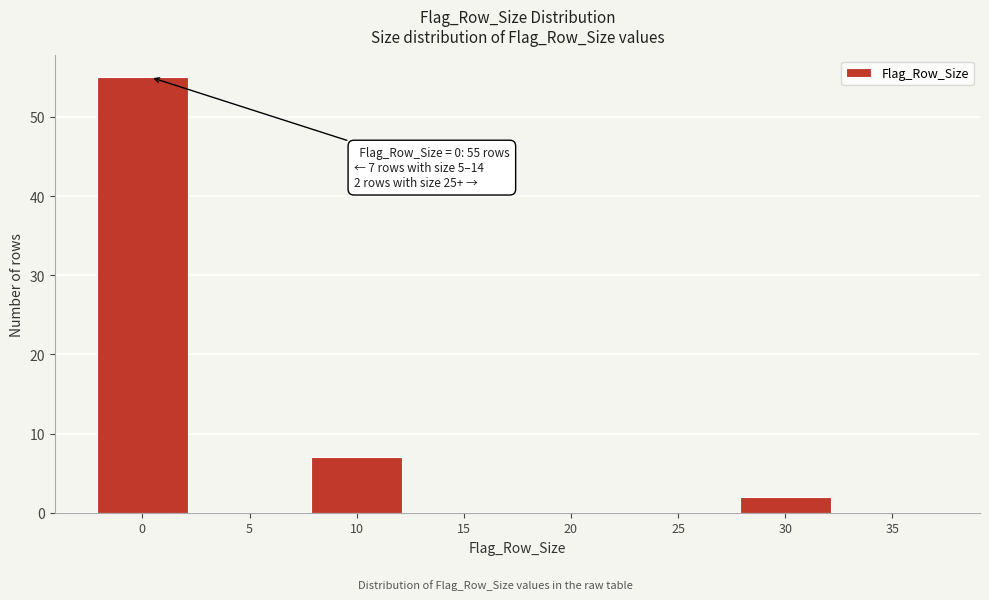

Reading right to left, list all the values displayed in this chart.

35=0	30=2	25=0	20=0	15=0	10=7	5=0	0=55